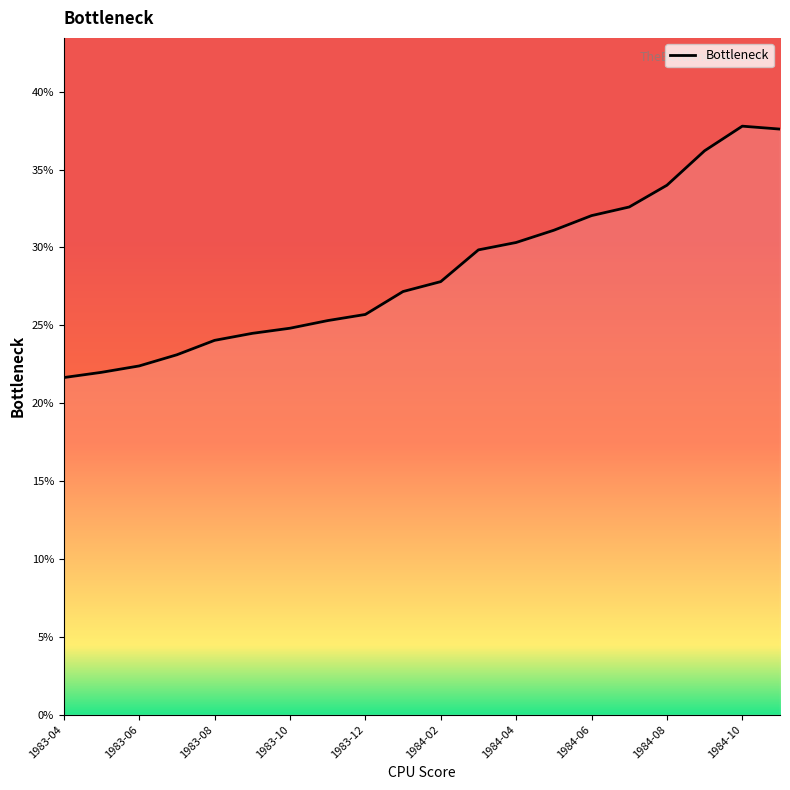

What is the difference between the maximum and minimum values?

0.2